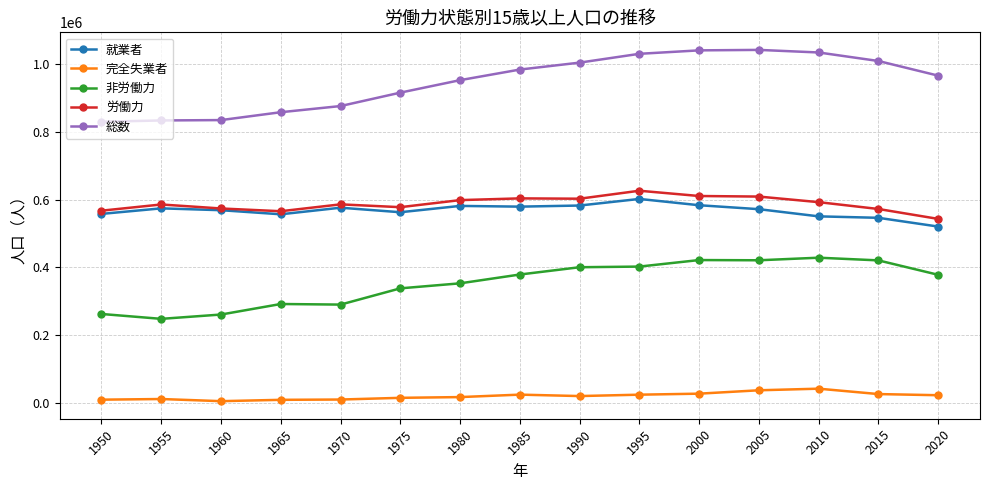

How many categories are shown in the chart?

15